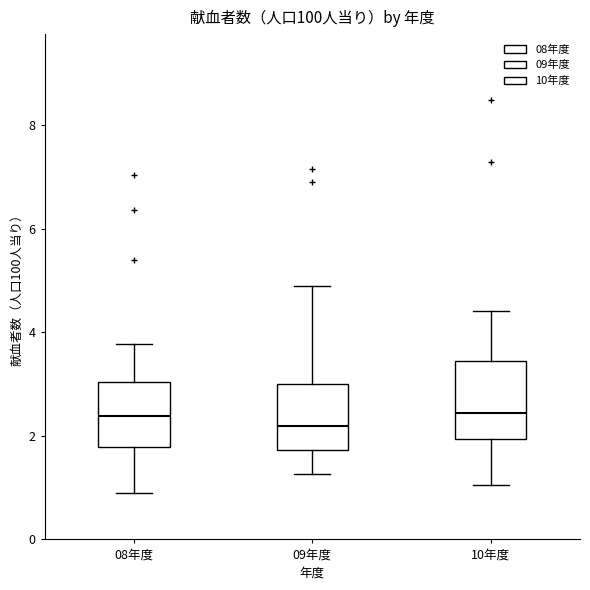

Reading left to right, read every box against the y-axis: the position of its median line, the range the box covers, and the ends of its whiskers. The values are not printed on the chart, so give them approximately, as read against the axis.

08年度: median 2.4, box 1.8 to 3.0, whiskers 0.8 to 3.8
09年度: median 2.2, box 1.8 to 3.0, whiskers 1.2 to 4.8
10年度: median 2.4, box 2.0 to 3.4, whiskers 1.0 to 4.4